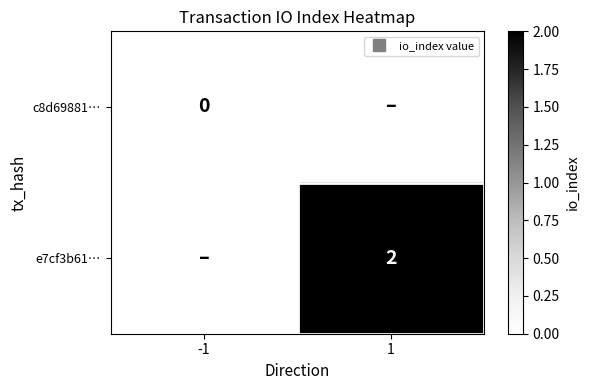

At which category is the sum across all series the highest?

1